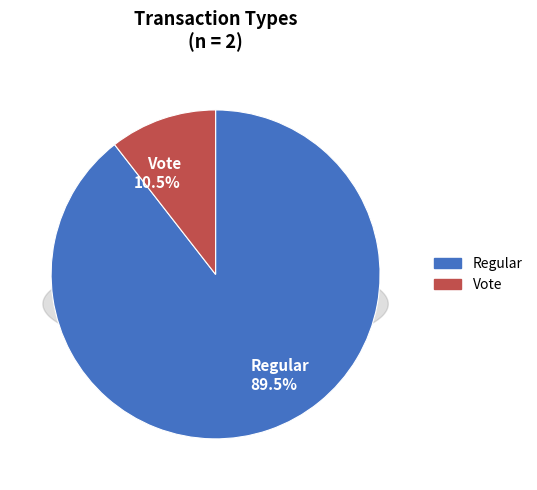

The Vote slice represents 11% of the pie. True or false?

True